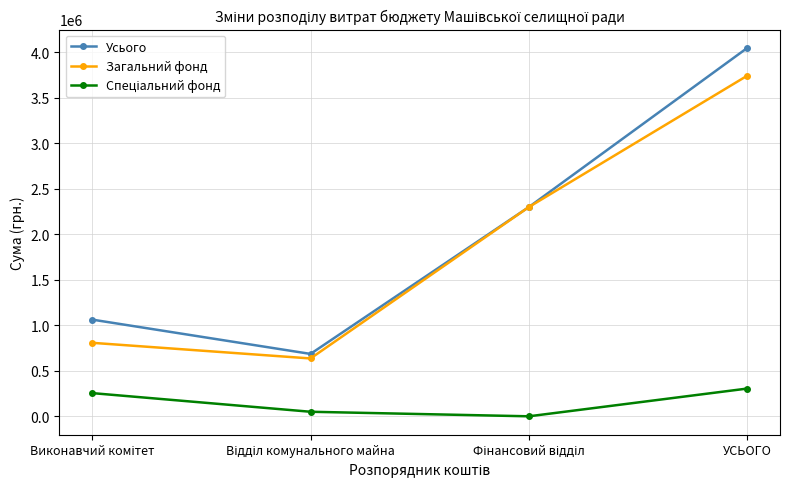

What is the label of the 4th point from the left?

УСЬОГО